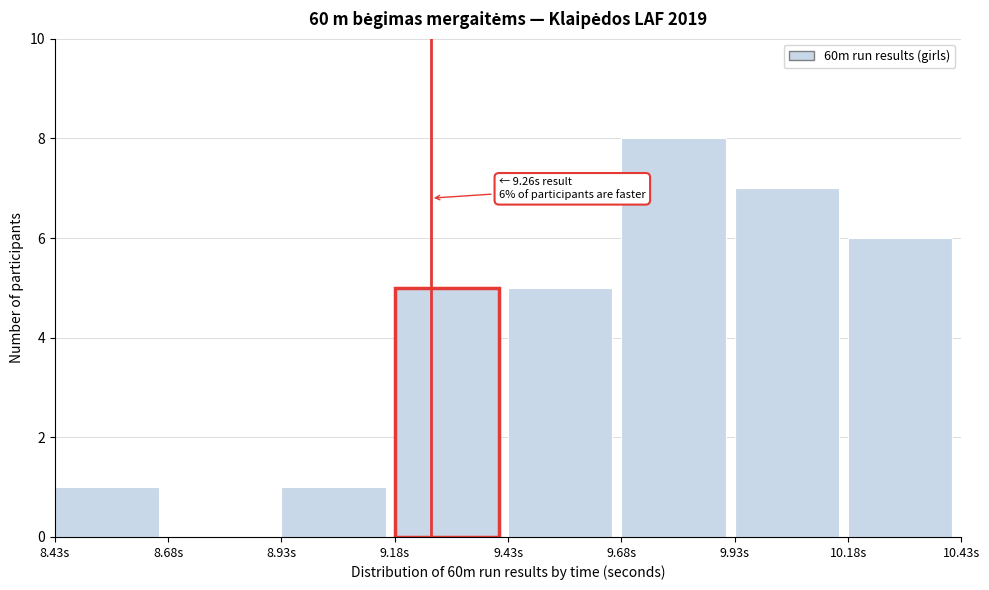

Which range on the x-axis has the tallest bar?

9.68 to 9.93